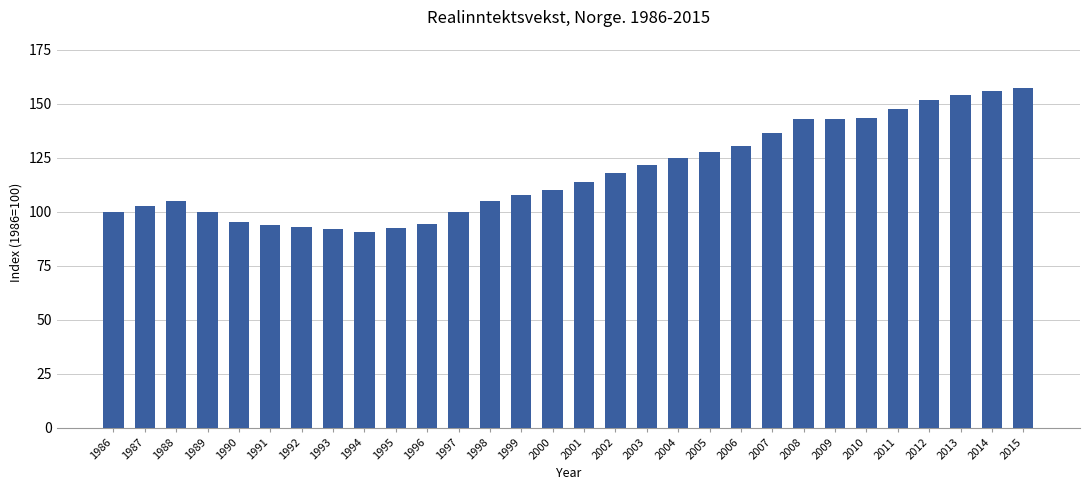

How many values exceed 113?

15